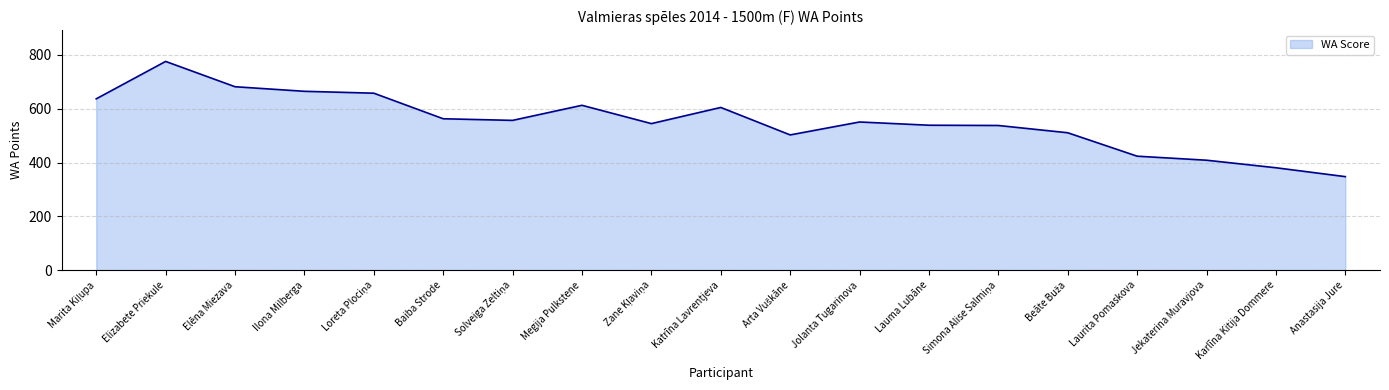

Does the chart display data point markers on the line(s)?

No